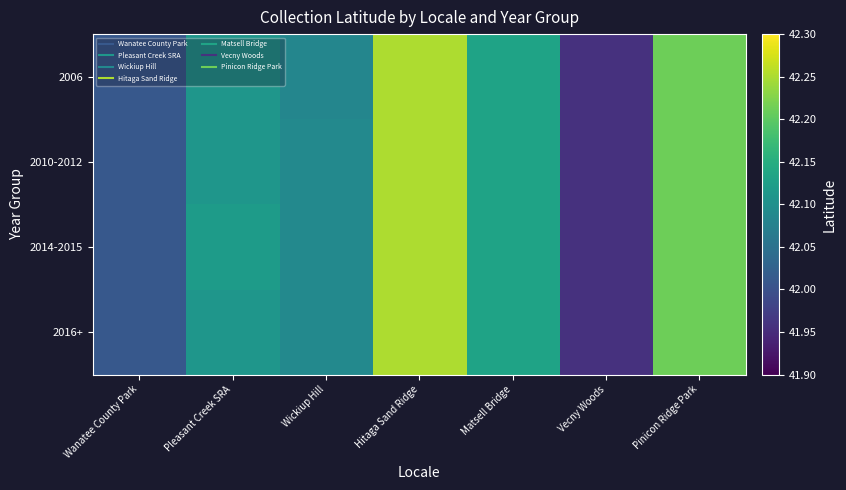

What is the total value across all series at Matsell Bridge?

168.5